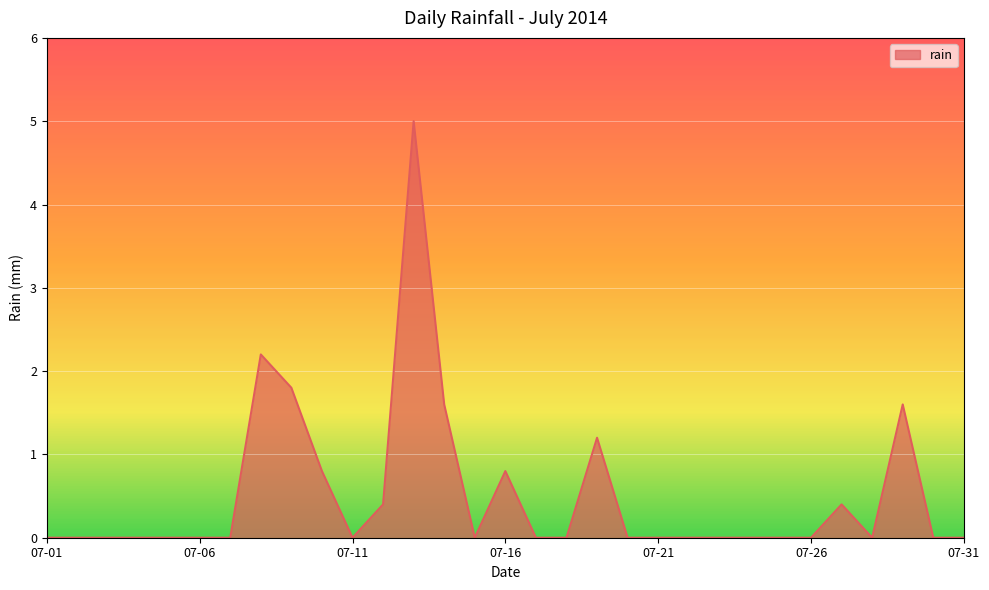

Reading left to right, extract all data points from this chart.

0.0	0.0	0.0	0.0	0.0	0.0	0.0	2.2	1.8	0.8	0.0	0.4	5.0	1.6	0.0	0.8	0.0	0.0	1.2	0.0	0.0	0.0	0.0	0.0	0.0	0.0	0.4	0.0	1.6	0.0	0.0